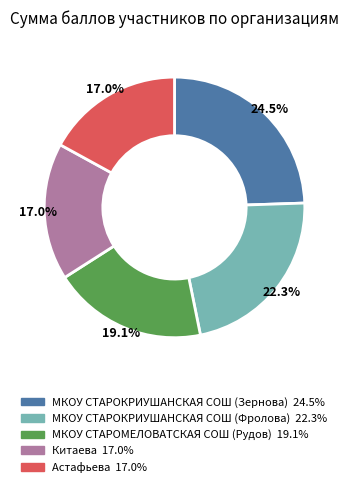

How many slices are in this pie chart?

5